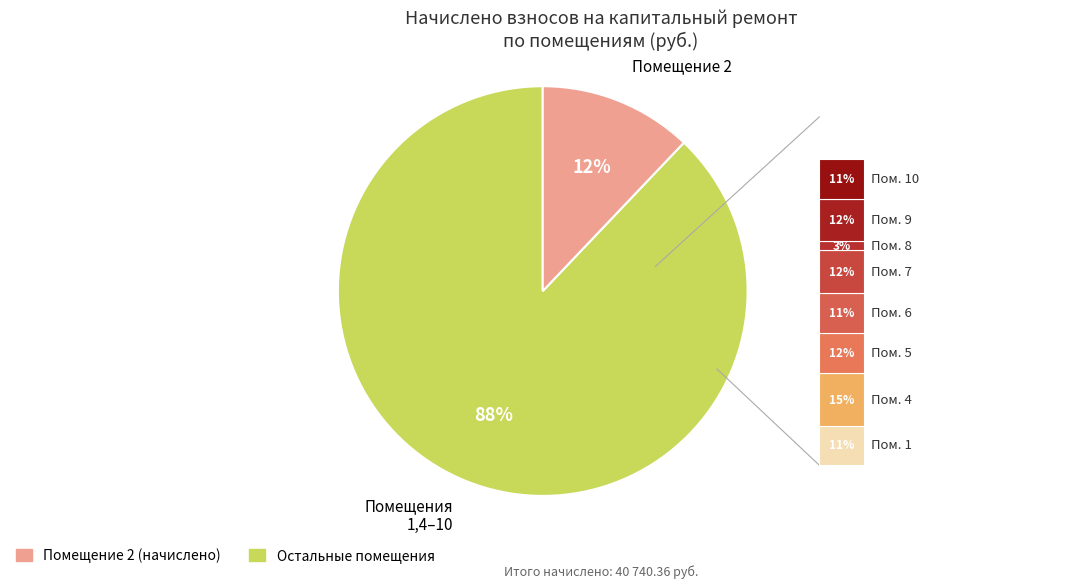

Is the sum of Помещение 2 and Помещения 1,4–10 greater than half?

Yes